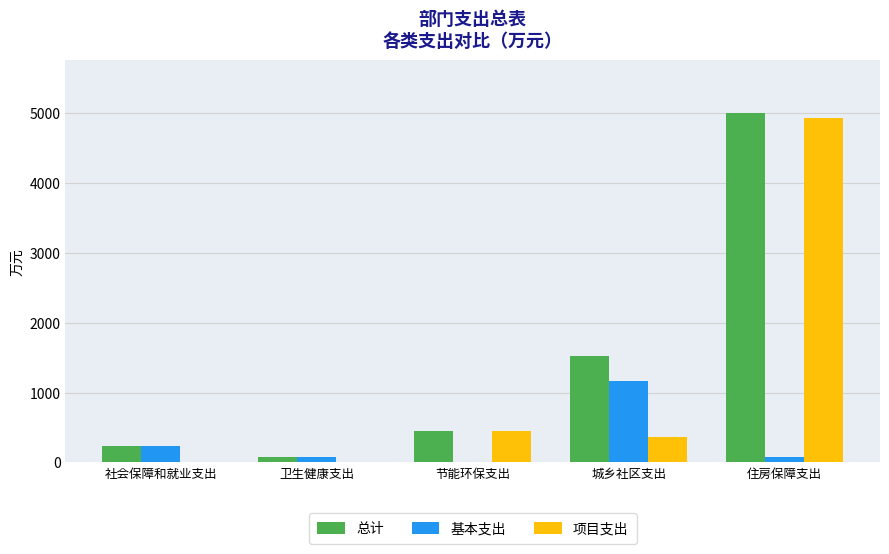

Read the 总计 value at 城乡社区支出.

1524.7